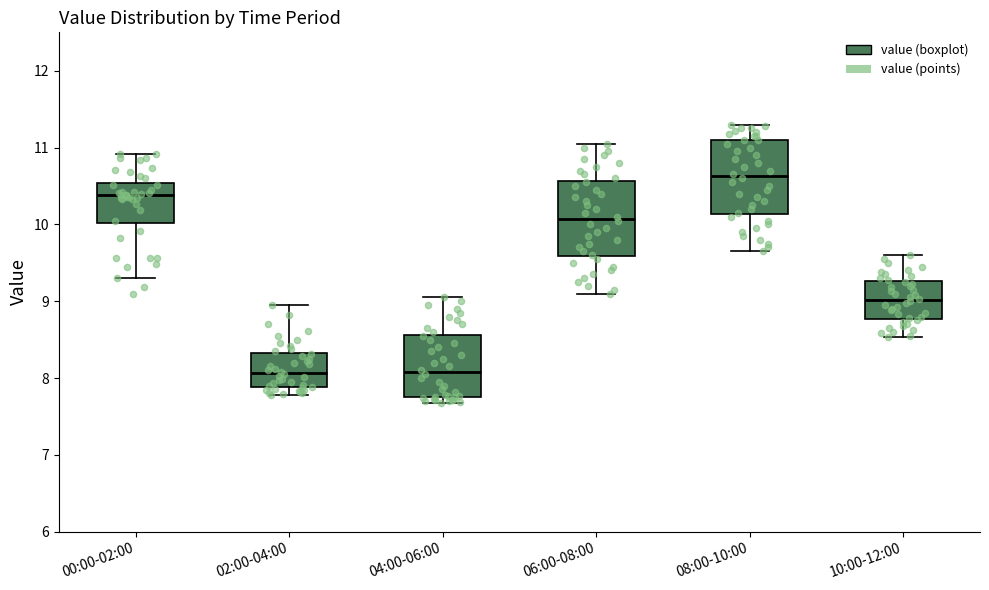

Which box has the highest median line?

08:00-10:00